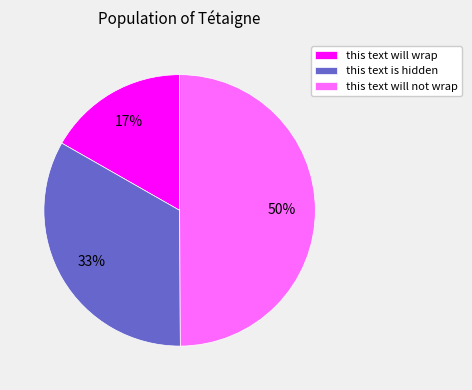

Between this text is hidden and this text will wrap, which is larger?

this text is hidden